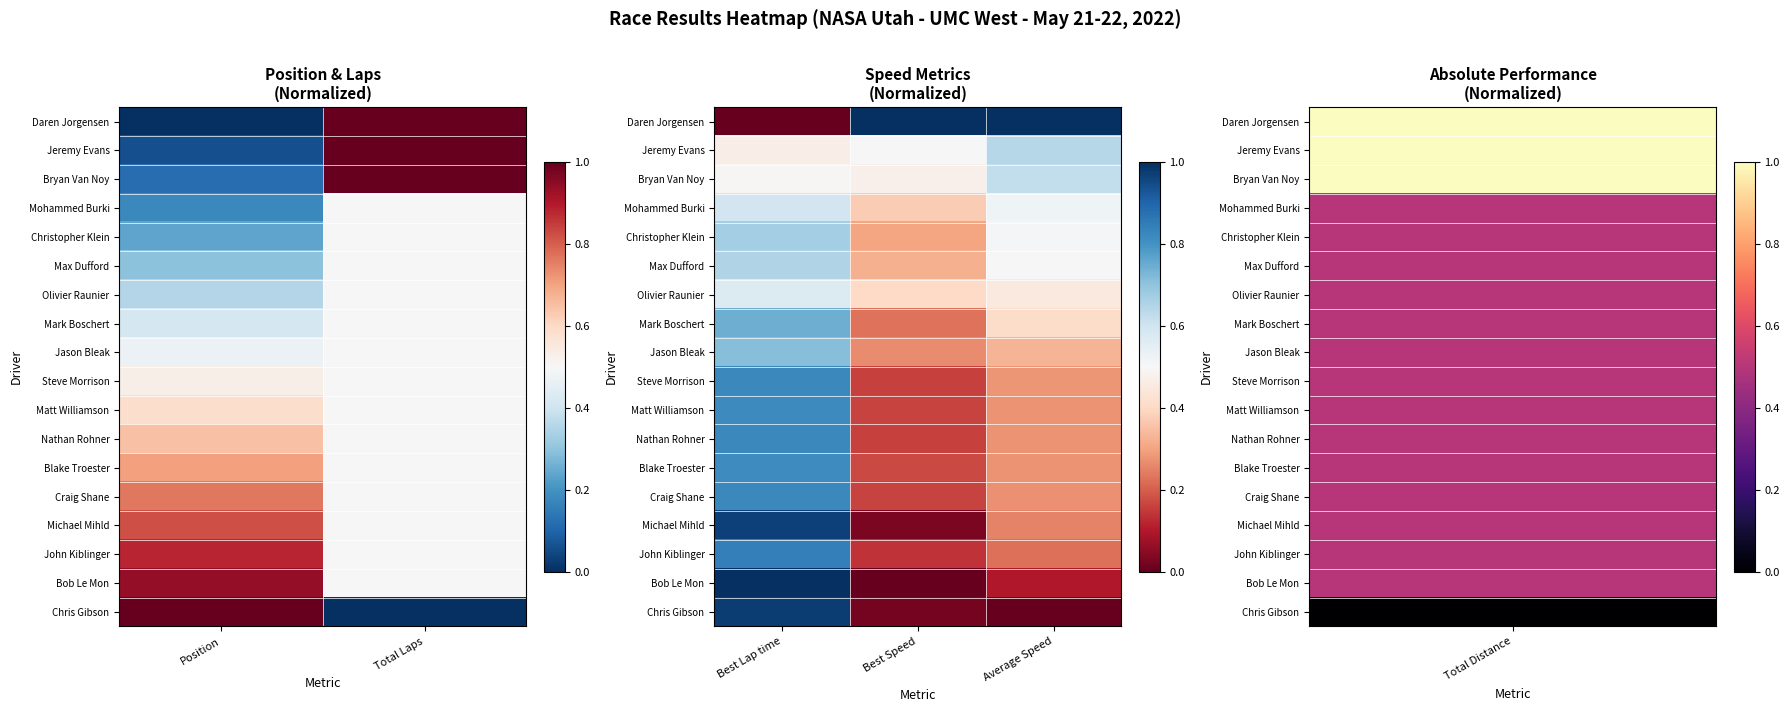

Is the value of Blake Troester at Average Speed greater than the value of Olivier Raunier at Best Speed?

No